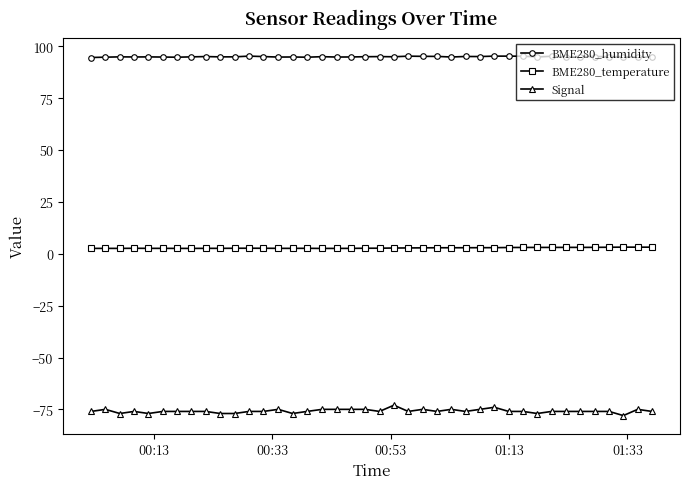

List the series in order of their peak value, lowest first.

Signal, BME280_temperature, BME280_humidity